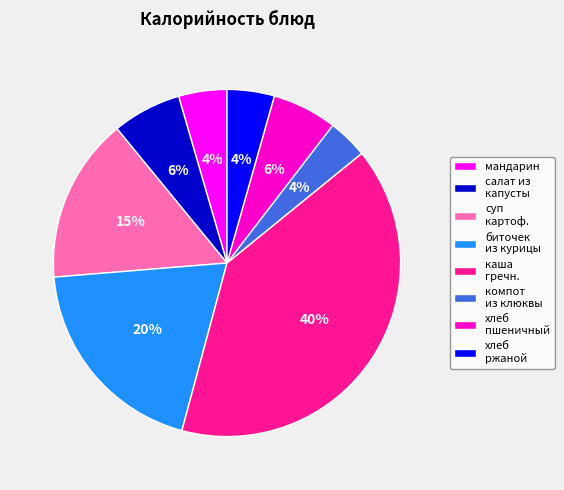

Approximately how many times larger is the value at хлеб ржаной compared to мандарин?

1.0